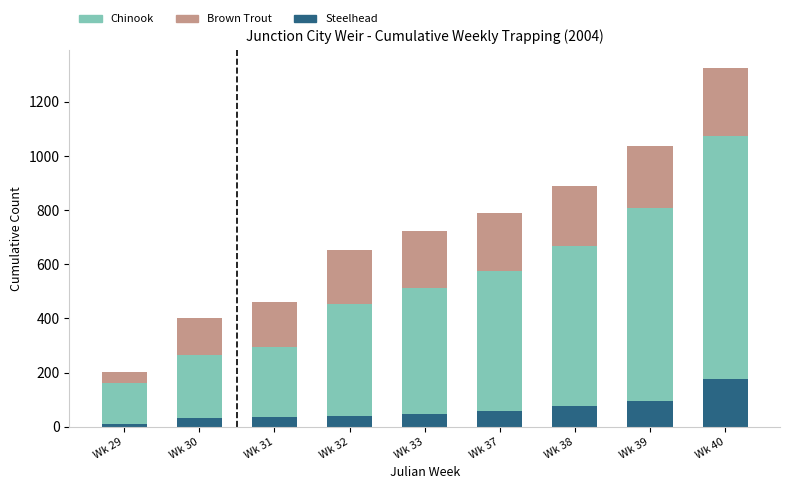

Which category has the highest value in the Steelhead series?

Wk 40